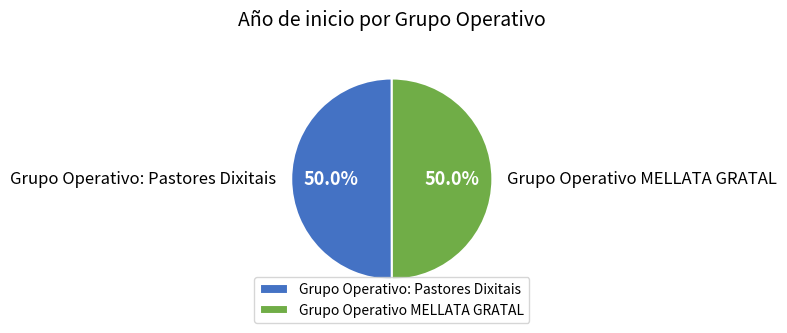

What portion of the pie excludes Grupo Operativo MELLATA GRATAL?

50.0%